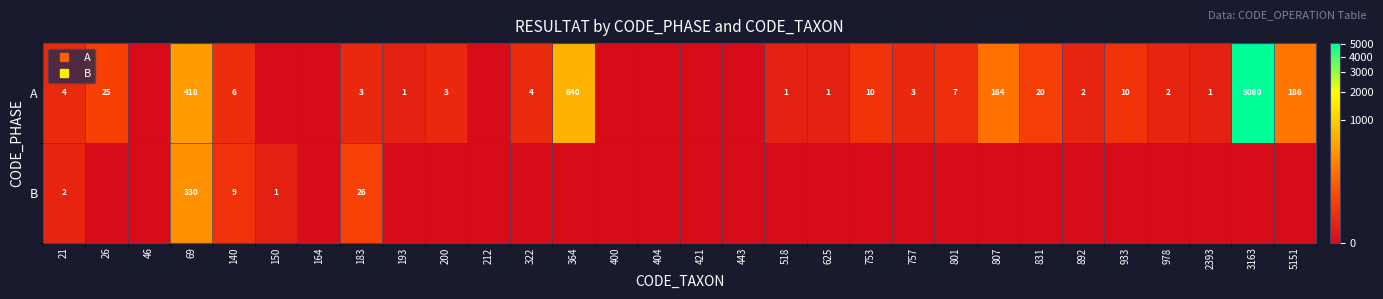

Is it true that A equals 7 at 322?

False